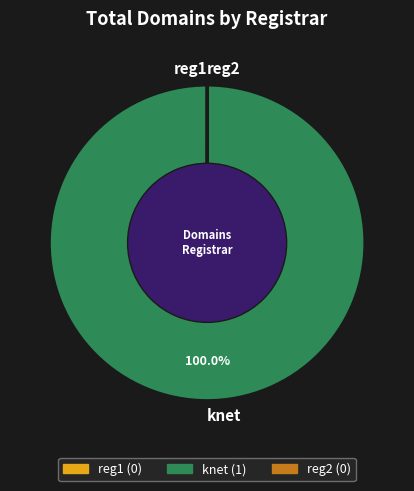

Which slice represents more than half of the pie?

knet